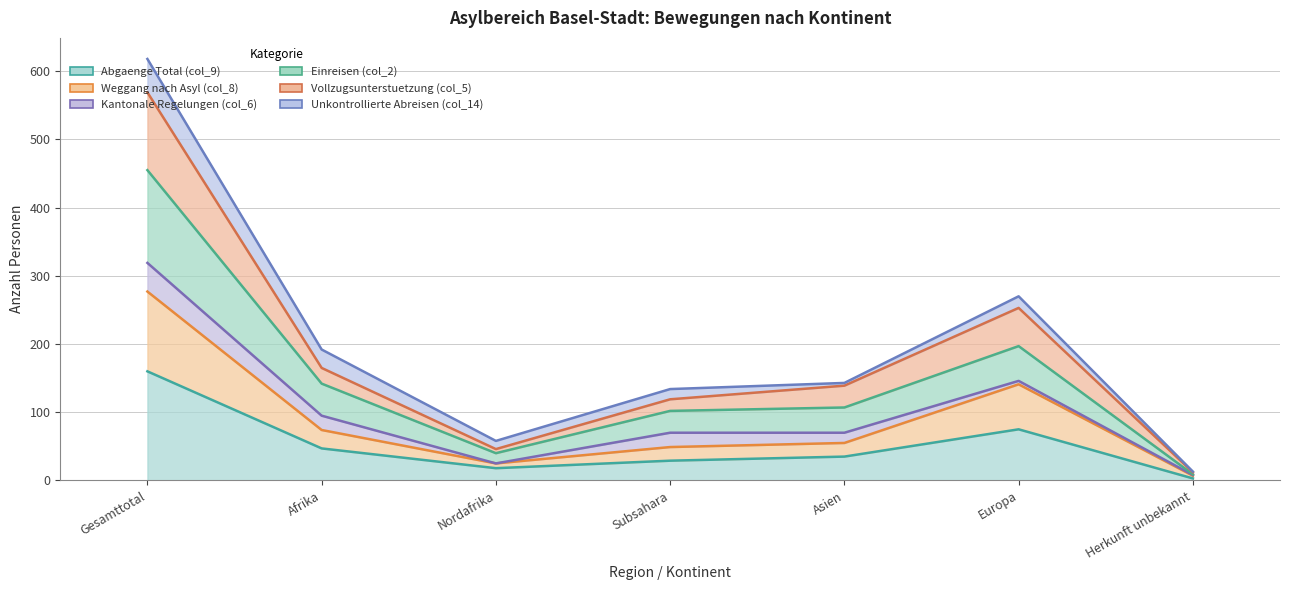

True or false: Vollzugsunterstuetzung (col_5) and Abgaenge Total (col_9) intersect in this chart.

False